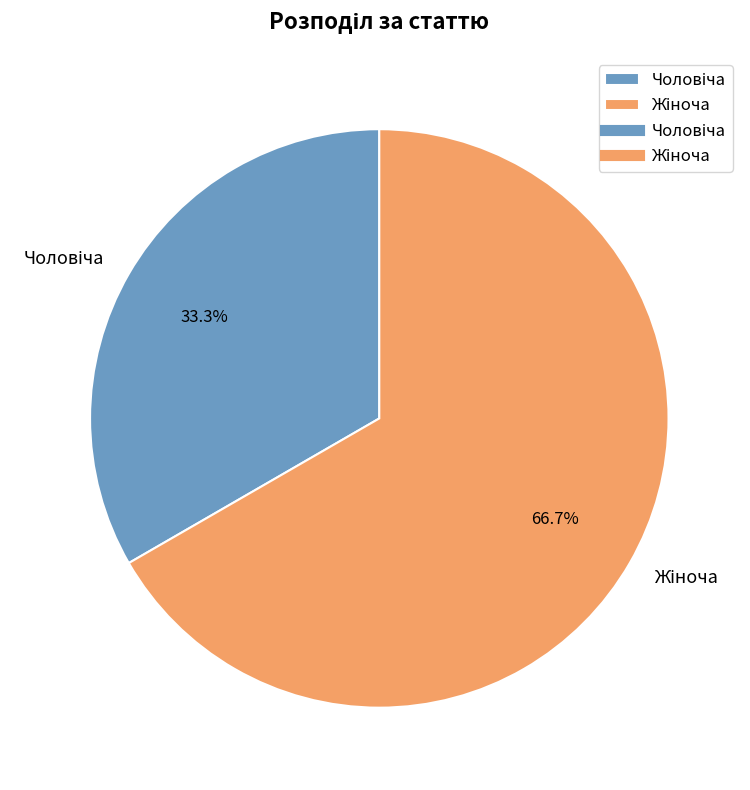

Is there a majority slice in this chart?

Yes